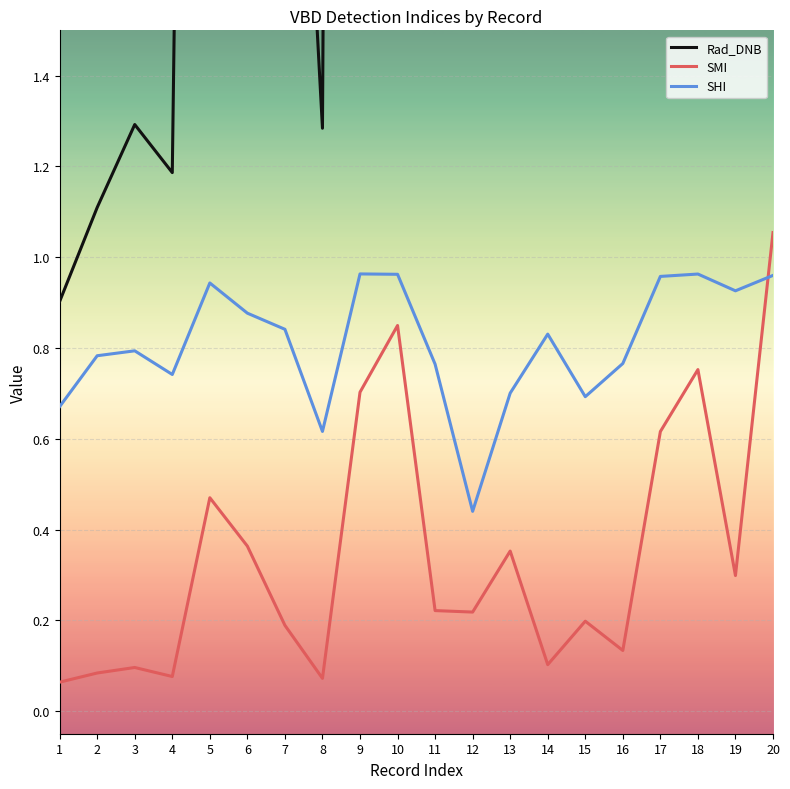

Which category has the highest value in the SMI series?

20